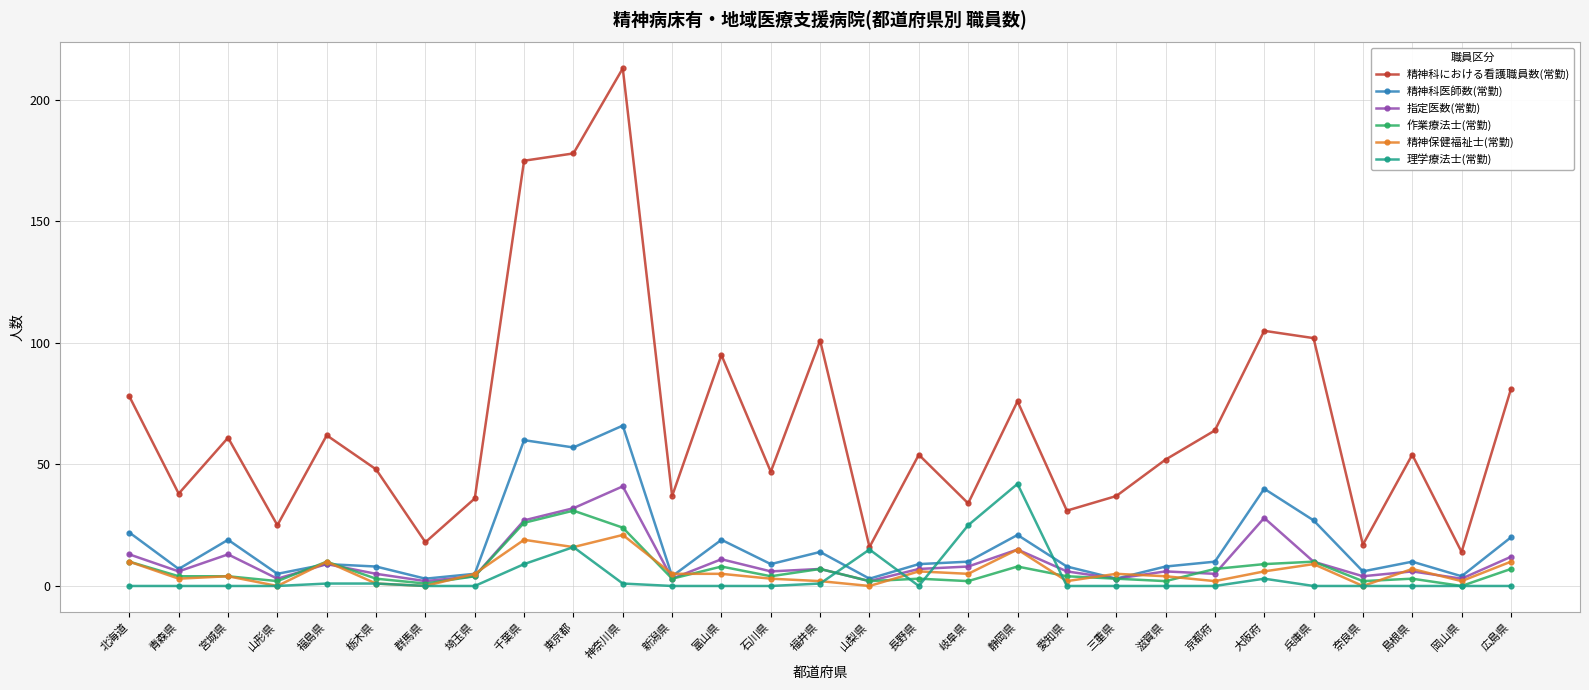

What is the maximum value shown in the chart?

213